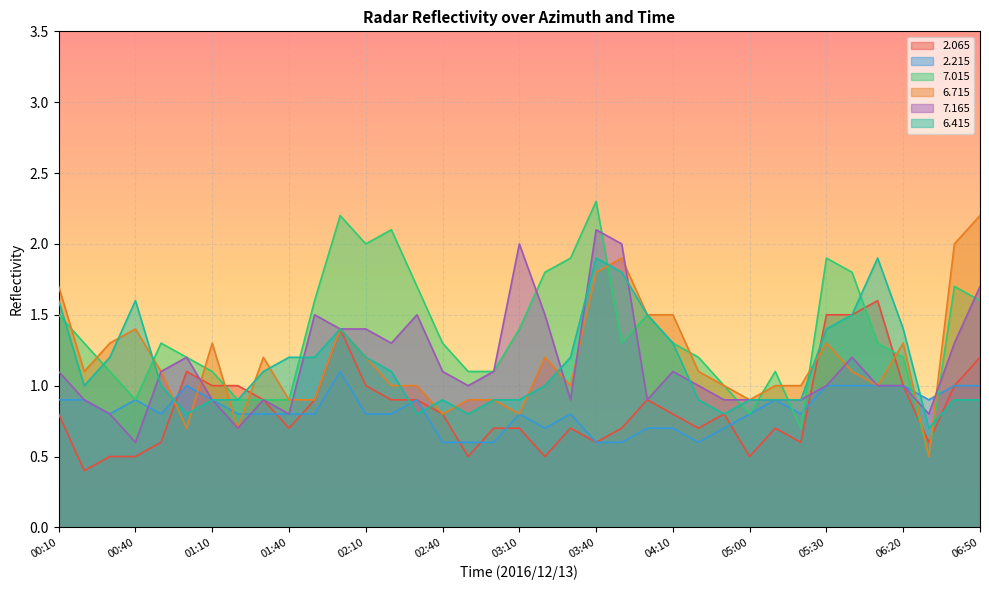

The   7.015 series shows 0.3 at 04:50. True or false?

False